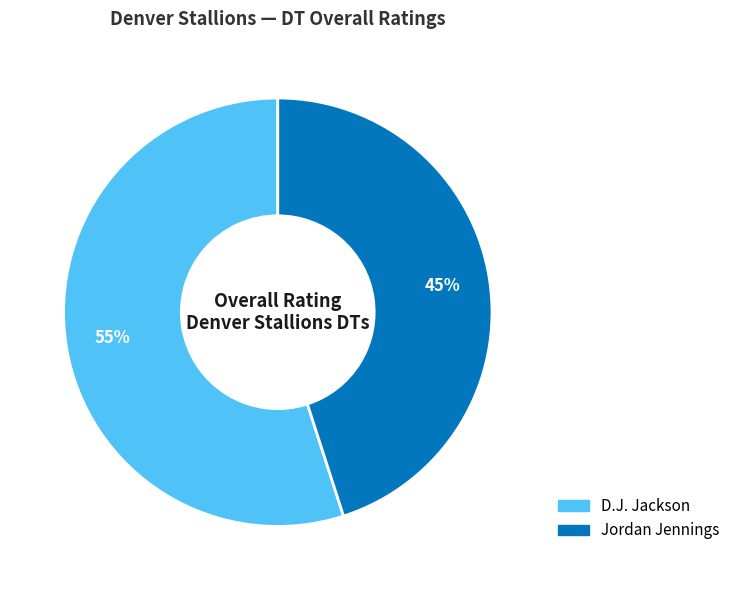

Approximately how many times larger is the value at D.J. Jackson compared to Jordan Jennings?

1.2